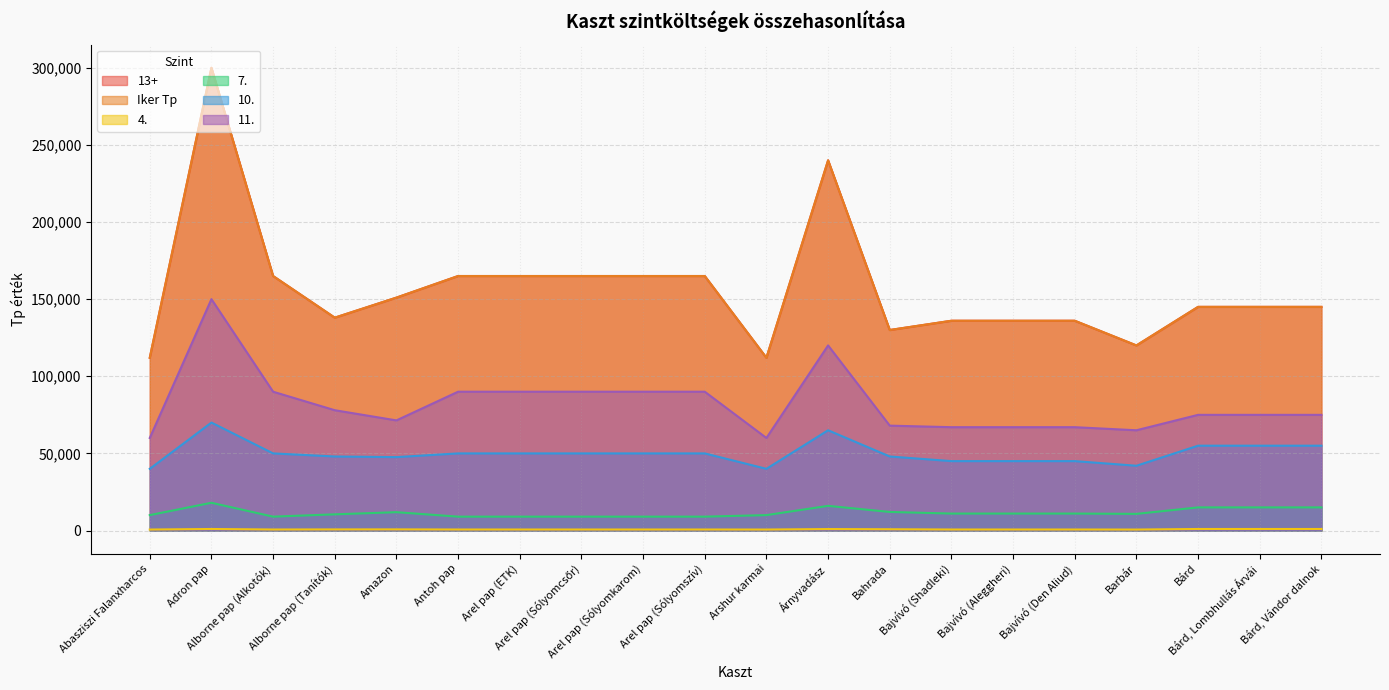

What are all the series names shown in the legend?

13+, Iker Tp, 4., 7., 10., 11.